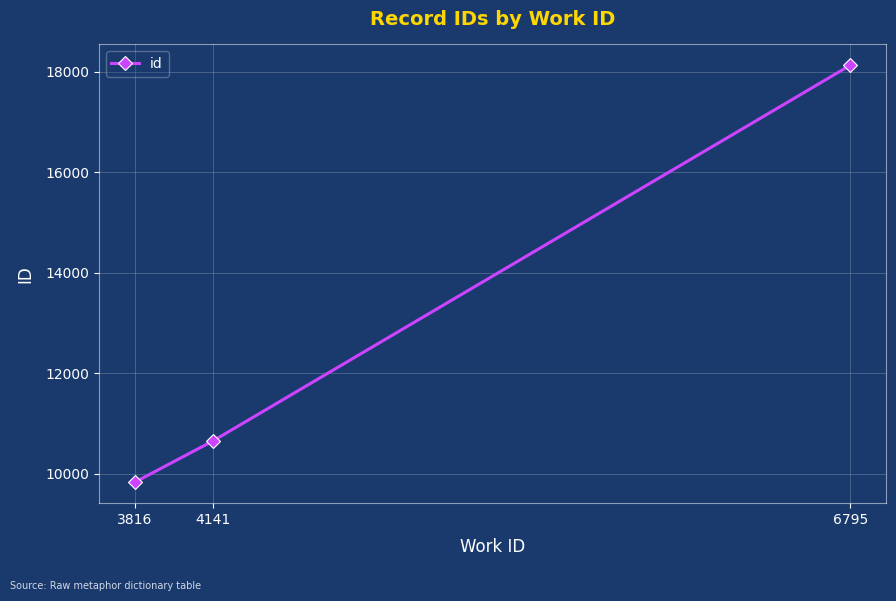

Rank the categories by value from lowest to highest.

3816, 4141, 6795